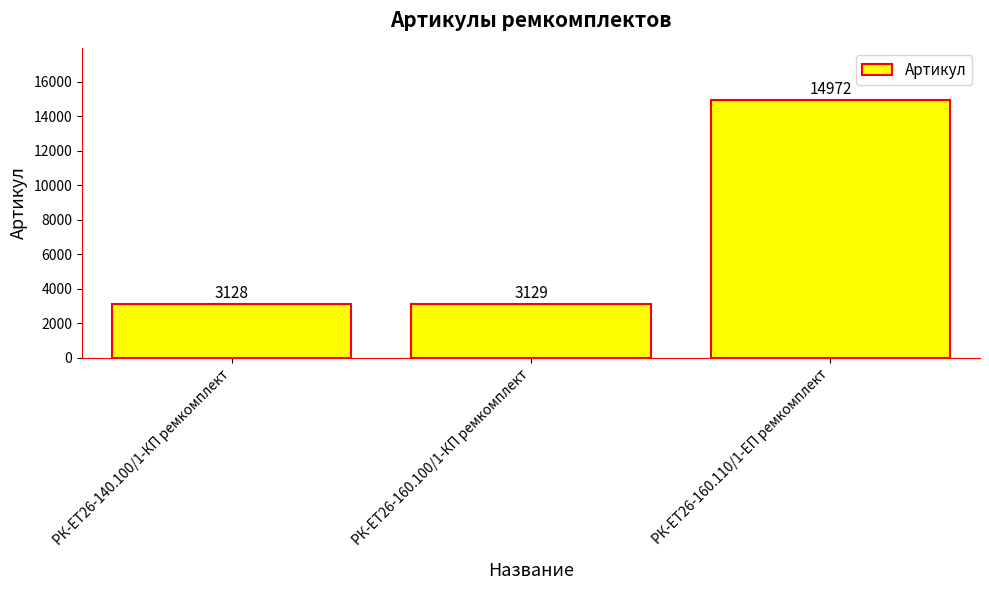

What position from the right is РК-ЕТ26-140.100/1-КП ремкомплект?

3